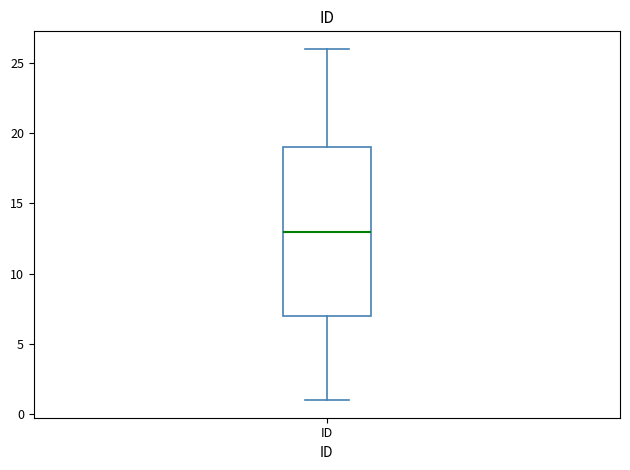

Where is the upper edge of the box for ID on the y-axis? The values are not printed on the chart, so give them approximately, as read against the axis.

19